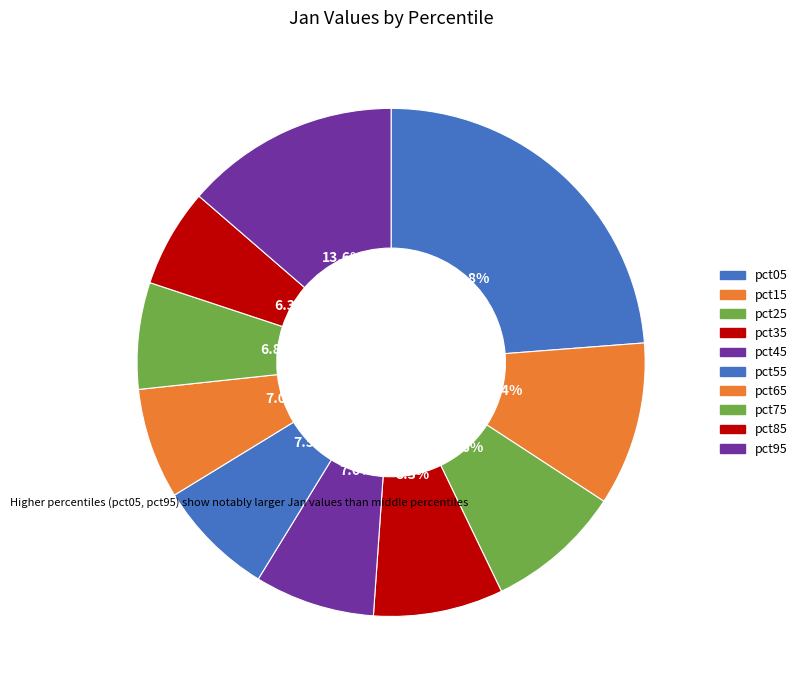

To the nearest percent, what portion does pct65 represent?

7%